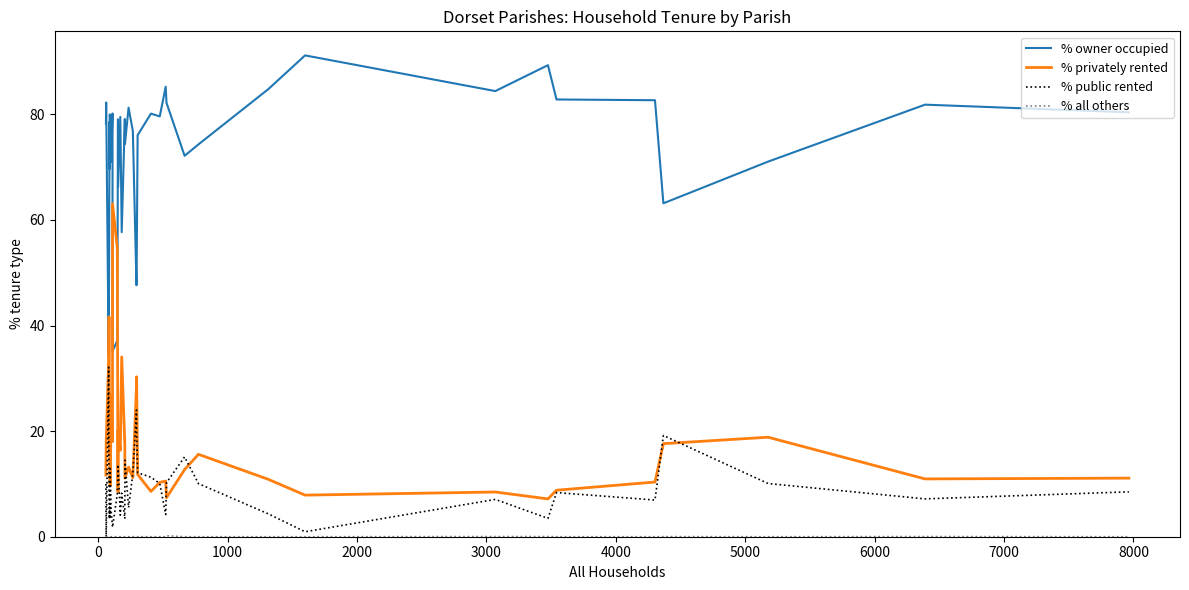

What is the highest value of the % privately rented series?

63.1